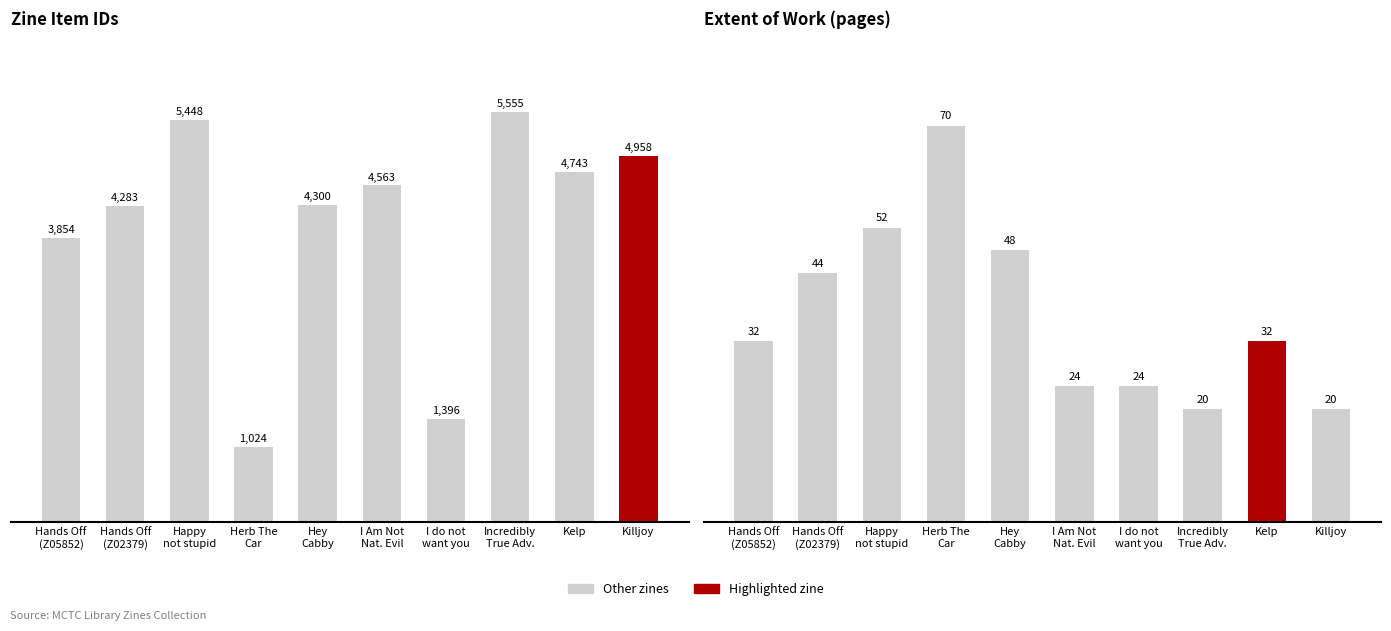

Reading right to left, what are all the values shown in this chart?

Item Id: Killjoy=4958	Kelp=4743	Incredibly
True Adv.=5555	I do not
want you=1396	I Am Not
Nat. Evil=4563	Hey
Cabby=4300	Herb The
Car=1024	Happy
not stupid=5448	Hands Off
(Z02379)=4283	Hands Off
(Z05852)=3854
Extent of Work: Killjoy=20	Kelp=32	Incredibly
True Adv.=20	I do not
want you=24	I Am Not
Nat. Evil=24	Hey
Cabby=48	Herb The
Car=70	Happy
not stupid=52	Hands Off
(Z02379)=44	Hands Off
(Z05852)=32